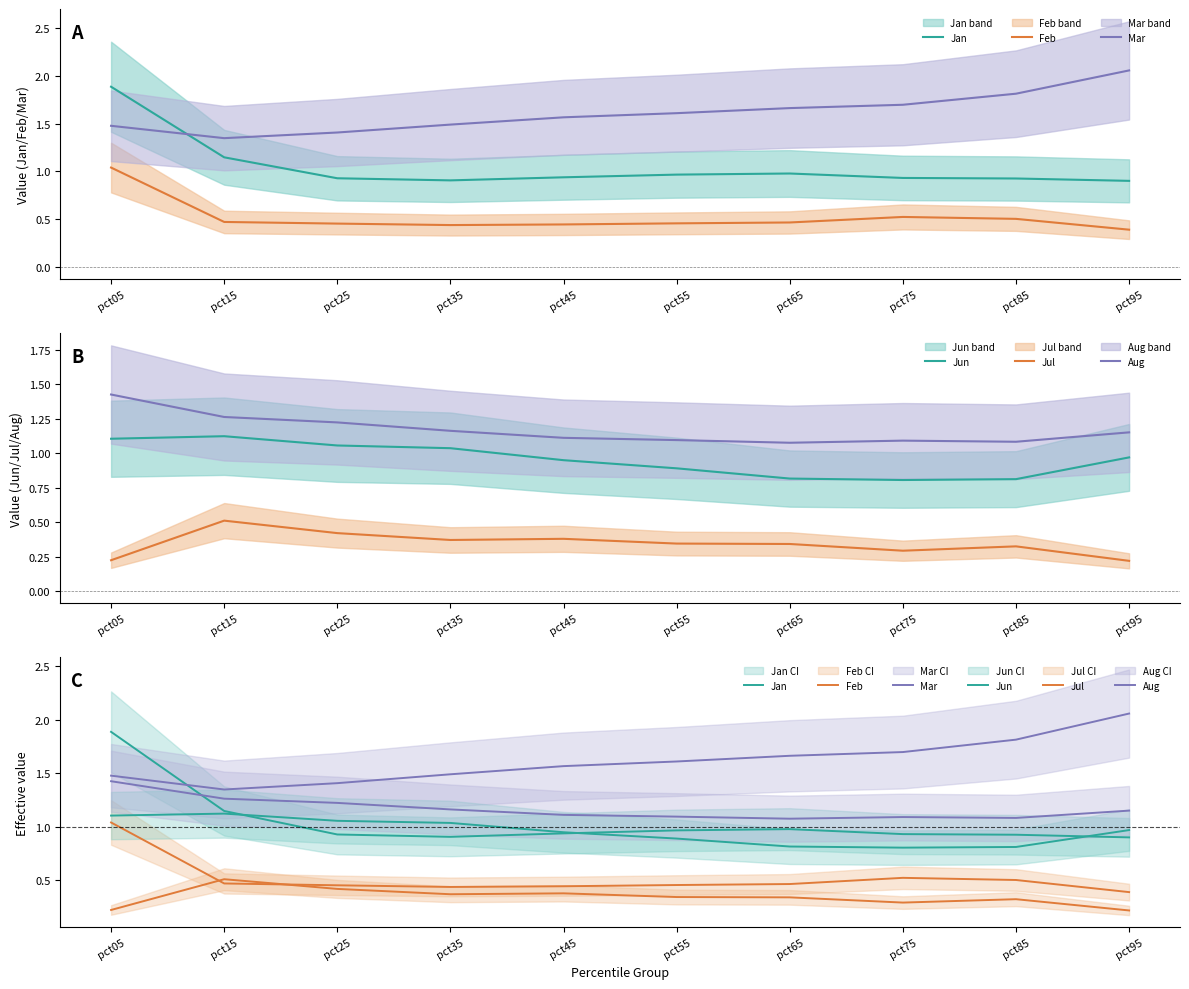

What is the greatest value displayed?

2.1